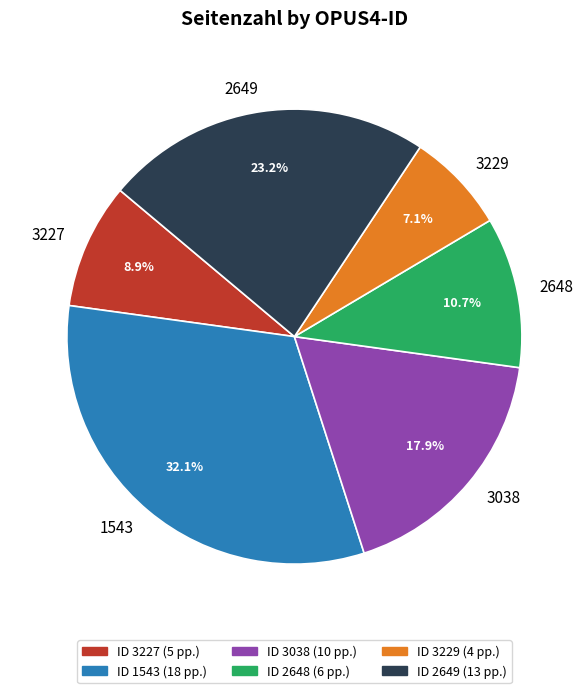

To the nearest percent, what is the difference between the largest and smallest slice percentages?

25%